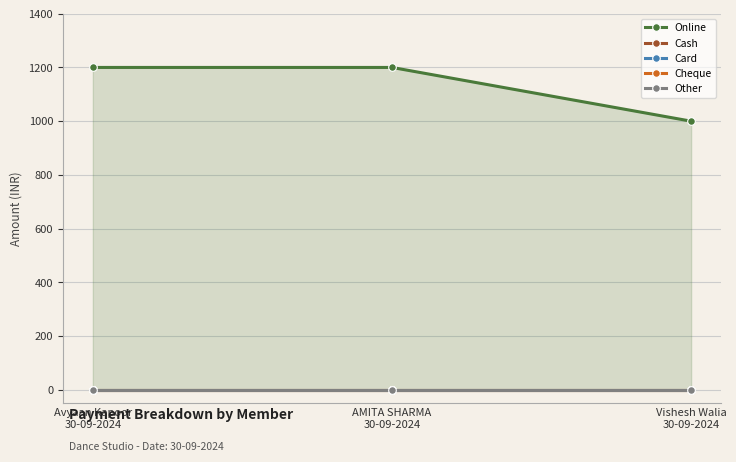

What position from the right is Avyaan Kapoor
30-09-2024?

3